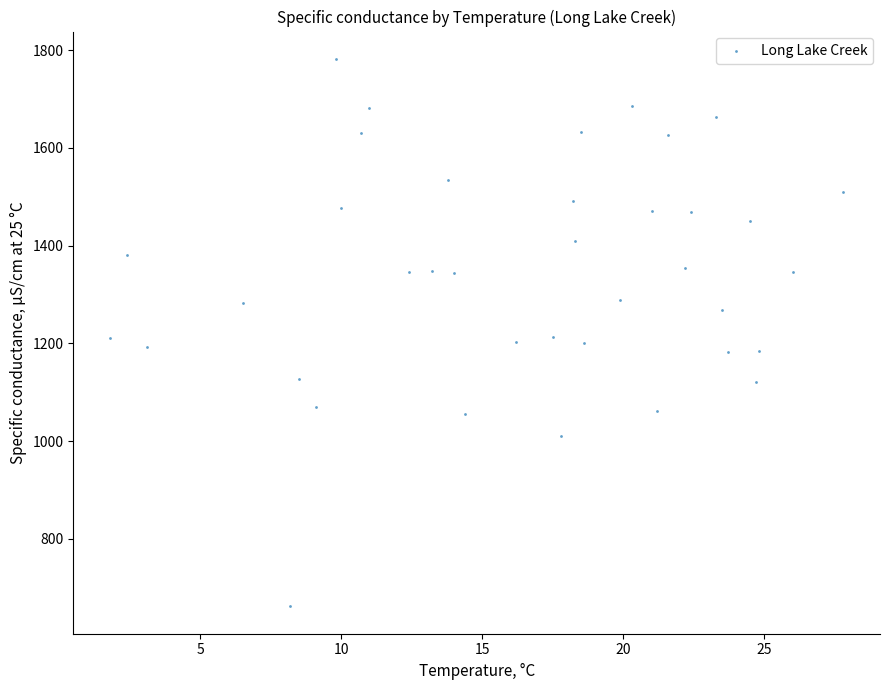

What is the range of Y values (max minus min)?

1120